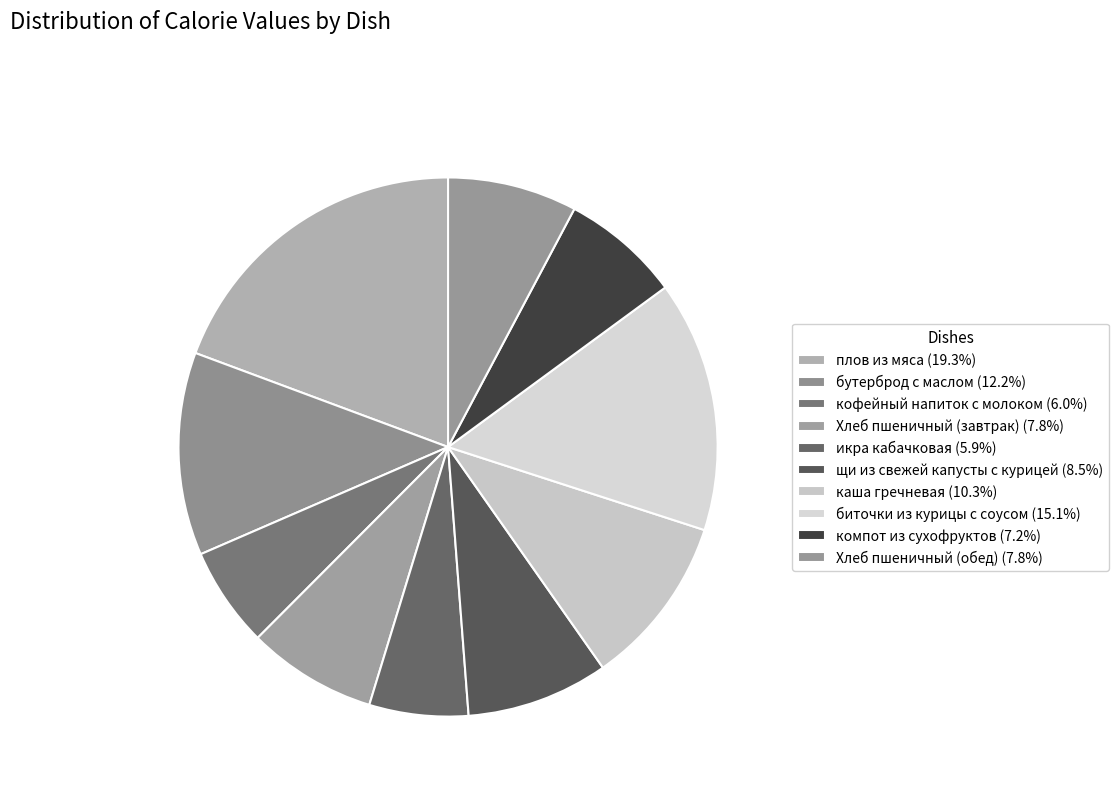

What is the total percentage of плов из мяса and Хлеб пшеничный (обед)?

27.1%